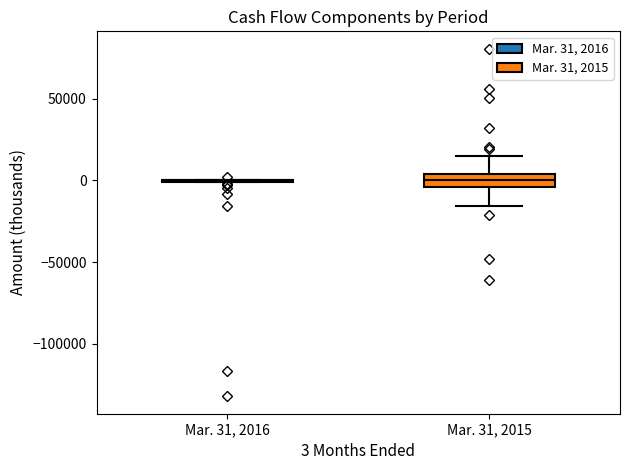

Reading left to right, transcribe this box plot: for each box, give where its median line is, the range the box spans, and where its two whiskers end, as read against the y-axis. The values are not printed on the chart, so give them approximately, as read against the axis.

Mar. 31, 2016: box collapsed to a line at 0, whiskers 0 to 0
Mar. 31, 2015: median 0, box -5000 to 5000, whiskers -15000 to 15000